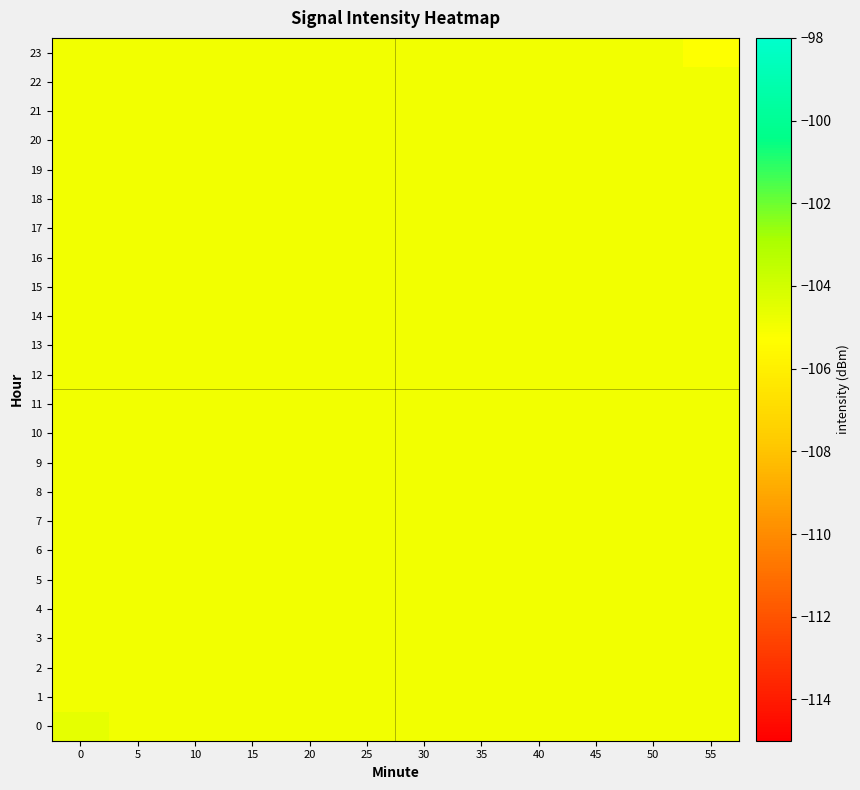

Reading left to right, transcribe all the data shown in this chart.

0: 0=-104.6	5=-104.9	10=-104.9	15=-104.9	20=-104.9	25=-104.9	30=-104.9	35=-104.9	40=-104.9	45=-104.9	50=-104.9	55=-104.9
1: 0=-104.9	5=-104.9	10=-104.9	15=-104.9	20=-104.9	25=-104.9	30=-104.9	35=-104.9	40=-104.9	45=-104.9	50=-104.9	55=-104.9
2: 0=-104.9	5=-104.9	10=-104.9	15=-104.9	20=-104.9	25=-104.9	30=-104.9	35=-104.9	40=-104.9	45=-104.9	50=-104.9	55=-104.9
3: 0=-104.9	5=-104.9	10=-104.9	15=-104.9	20=-104.9	25=-104.9	30=-104.9	35=-104.9	40=-104.9	45=-104.9	50=-104.9	55=-104.9
4: 0=-104.9	5=-104.9	10=-104.9	15=-104.9	20=-104.9	25=-104.9	30=-104.9	35=-104.9	40=-104.9	45=-104.9	50=-104.9	55=-104.9
5: 0=-104.9	5=-104.9	10=-104.9	15=-104.9	20=-104.9	25=-104.9	30=-104.9	35=-104.9	40=-104.9	45=-104.9	50=-104.9	55=-104.9
6: 0=-104.9	5=-104.9	10=-104.9	15=-104.9	20=-104.9	25=-104.9	30=-104.9	35=-104.9	40=-104.9	45=-104.9	50=-104.9	55=-104.9
7: 0=-104.9	5=-104.9	10=-104.9	15=-104.9	20=-104.9	25=-104.9	30=-104.9	35=-104.9	40=-104.9	45=-104.9	50=-104.9	55=-104.9
8: 0=-104.9	5=-104.9	10=-104.9	15=-104.9	20=-104.9	25=-104.9	30=-104.9	35=-104.9	40=-104.9	45=-104.9	50=-104.9	55=-104.9
9: 0=-104.9	5=-104.9	10=-104.9	15=-104.9	20=-104.9	25=-104.9	30=-104.9	35=-104.9	40=-104.9	45=-104.9	50=-104.9	55=-104.9
10: 0=-104.9	5=-104.9	10=-104.9	15=-104.9	20=-104.9	25=-104.9	30=-104.9	35=-104.9	40=-104.9	45=-104.9	50=-104.9	55=-104.9
11: 0=-104.9	5=-104.9	10=-104.9	15=-104.9	20=-104.9	25=-104.9	30=-104.9	35=-104.9	40=-104.9	45=-104.9	50=-104.9	55=-104.9
12: 0=-104.9	5=-104.9	10=-104.9	15=-104.9	20=-104.9	25=-104.9	30=-104.9	35=-104.9	40=-104.9	45=-104.9	50=-104.9	55=-104.9
13: 0=-104.9	5=-104.9	10=-104.9	15=-104.9	20=-104.9	25=-104.9	30=-104.9	35=-104.9	40=-104.9	45=-104.9	50=-104.9	55=-104.9
14: 0=-104.9	5=-104.9	10=-104.9	15=-104.9	20=-104.9	25=-104.9	30=-104.9	35=-104.9	40=-104.9	45=-104.9	50=-104.9	55=-104.9
15: 0=-104.9	5=-104.9	10=-104.9	15=-104.9	20=-104.9	25=-104.9	30=-104.9	35=-104.9	40=-104.9	45=-104.9	50=-104.9	55=-104.9
16: 0=-104.9	5=-104.9	10=-104.9	15=-104.9	20=-104.9	25=-104.9	30=-104.9	35=-104.9	40=-104.9	45=-104.9	50=-104.9	55=-104.9
17: 0=-104.9	5=-104.9	10=-104.9	15=-104.9	20=-104.9	25=-104.9	30=-104.9	35=-104.9	40=-104.9	45=-104.9	50=-104.9	55=-104.9
18: 0=-104.9	5=-104.9	10=-104.9	15=-104.9	20=-104.9	25=-104.9	30=-104.9	35=-104.9	40=-104.9	45=-104.9	50=-104.9	55=-104.9
19: 0=-104.9	5=-104.9	10=-104.9	15=-104.9	20=-104.9	25=-104.9	30=-104.9	35=-104.9	40=-104.9	45=-104.9	50=-104.9	55=-104.9
20: 0=-104.9	5=-104.9	10=-104.9	15=-104.9	20=-104.9	25=-104.9	30=-104.9	35=-104.9	40=-104.9	45=-104.9	50=-104.9	55=-104.9
21: 0=-104.9	5=-104.9	10=-104.9	15=-104.9	20=-104.9	25=-104.9	30=-104.9	35=-104.9	40=-104.9	45=-104.9	50=-104.9	55=-104.9
22: 0=-104.9	5=-104.9	10=-104.9	15=-104.9	20=-104.9	25=-104.9	30=-104.9	35=-104.9	40=-104.9	45=-104.9	50=-104.9	55=-104.9
23: 0=-104.9	5=-104.9	10=-104.9	15=-104.9	20=-104.9	25=-104.9	30=-104.9	35=-104.9	40=-104.9	45=-104.9	50=-104.9	55=-105.3